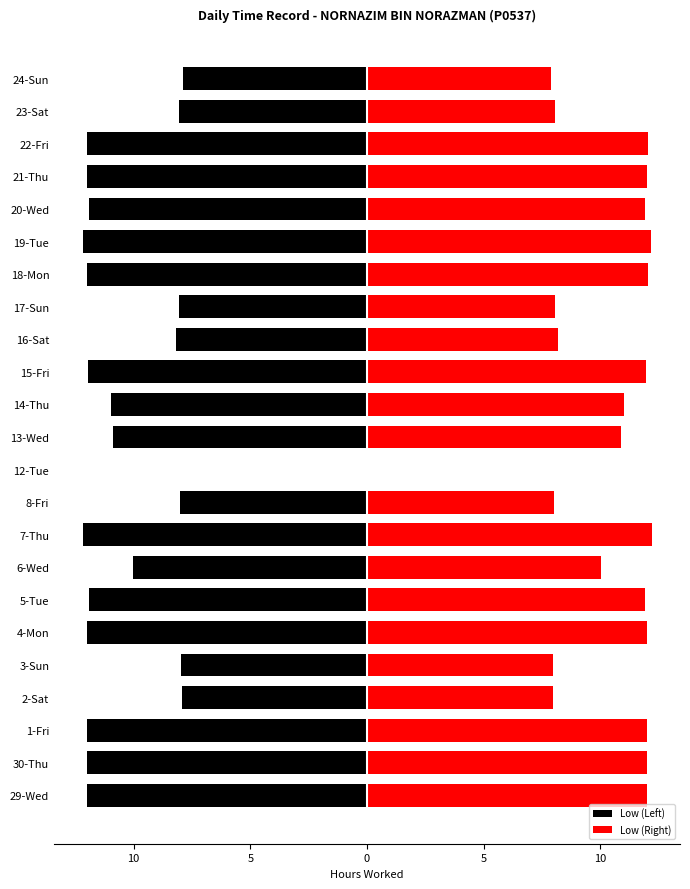

What are all the series names shown in the legend?

Low (Left), Low (Right)